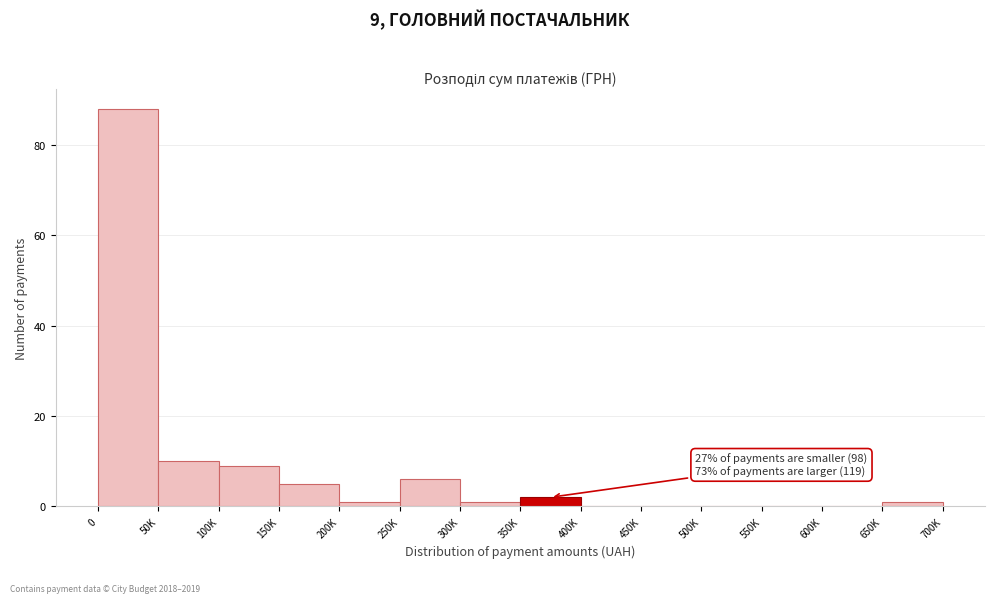

Reading left to right, what are all the values shown in this chart?

0=88	50K=10	100K=9	150K=5	200K=1	250K=6	300K=1	350K=2	400K=0	450K=0	500K=0	550K=0	600K=0	650K=1